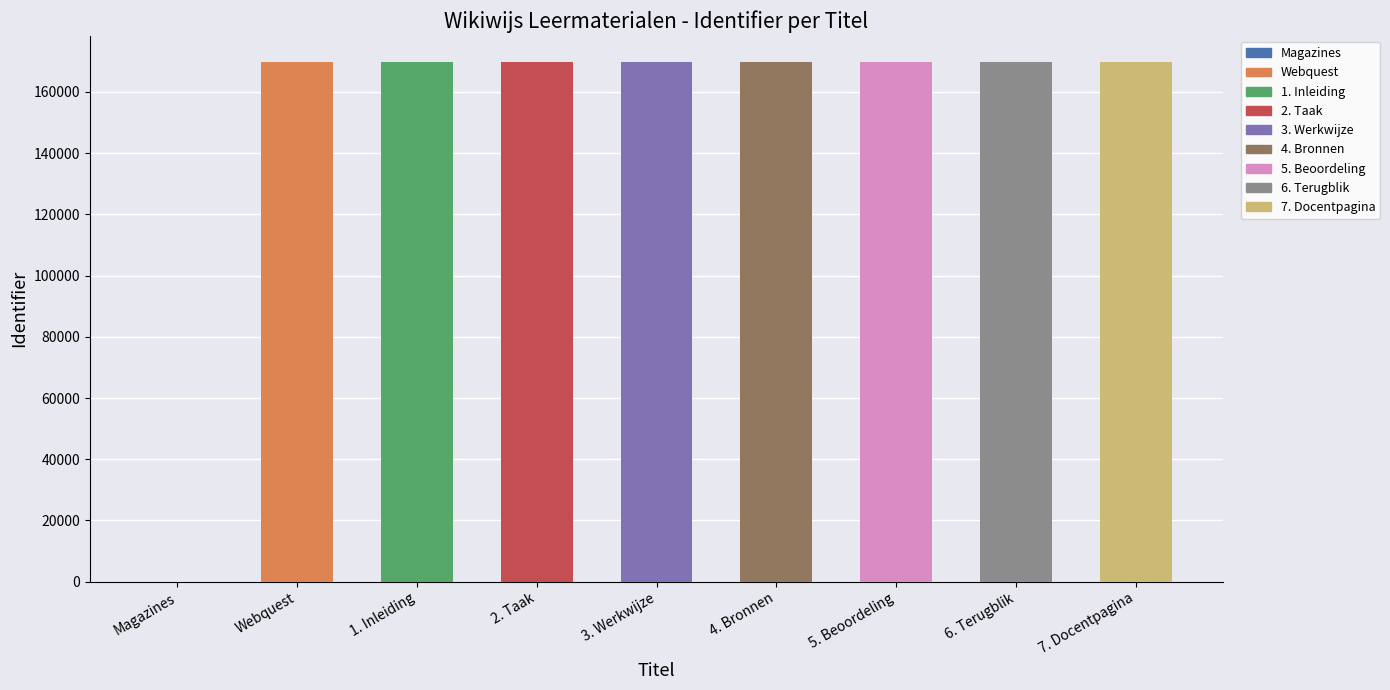

Between 7. Docentpagina and 1. Inleiding, which is larger?

7. Docentpagina